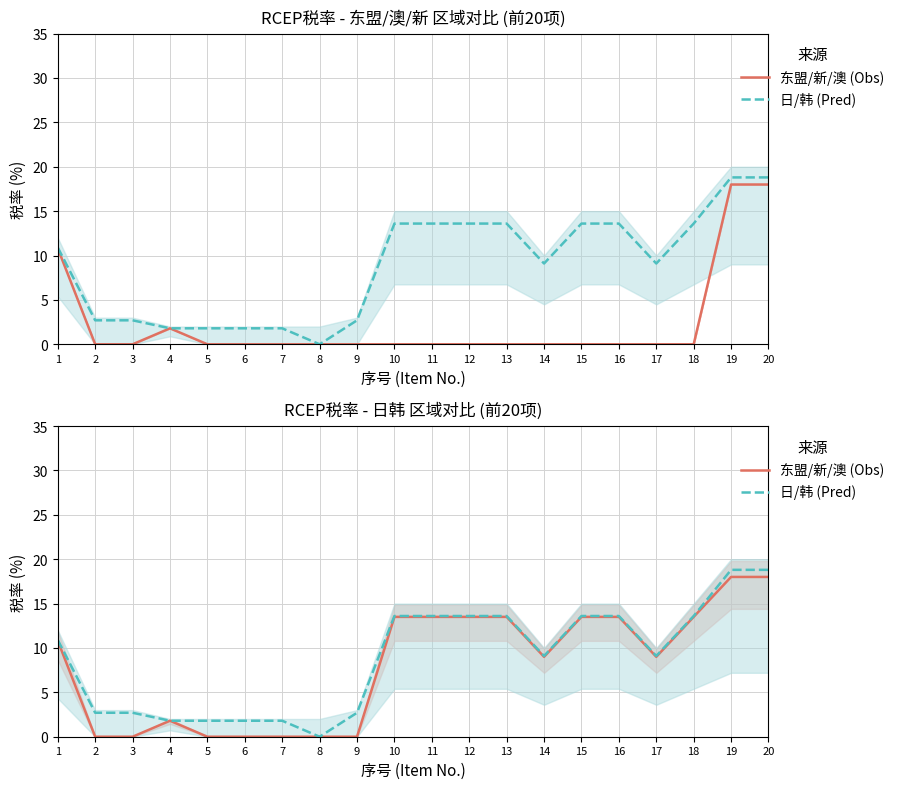

At which category does 东盟/新/澳 (Obs) reach its first local peak?

4